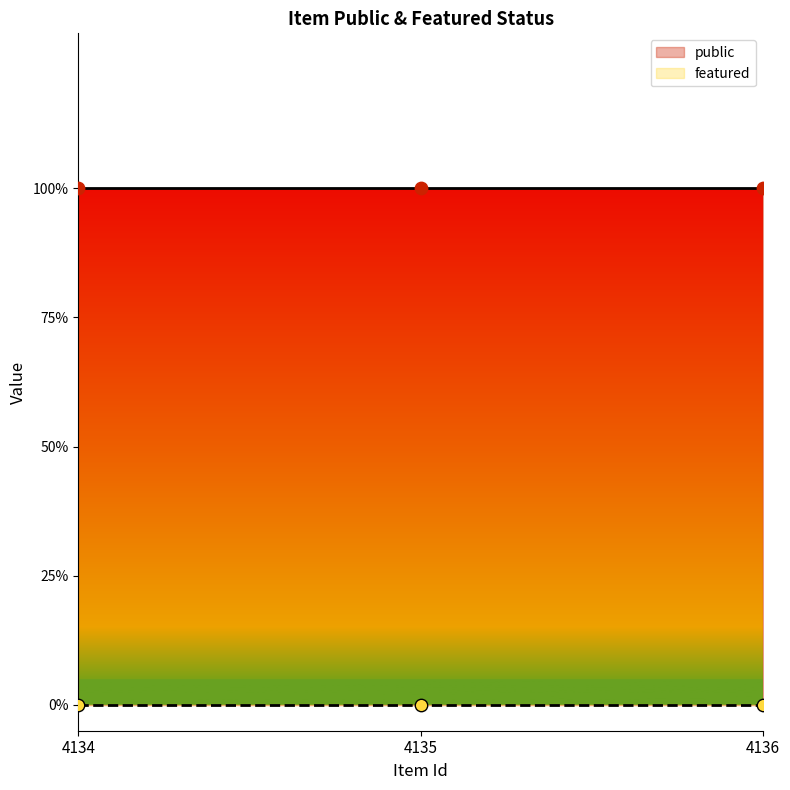

What are all the series names shown in the legend?

public, featured